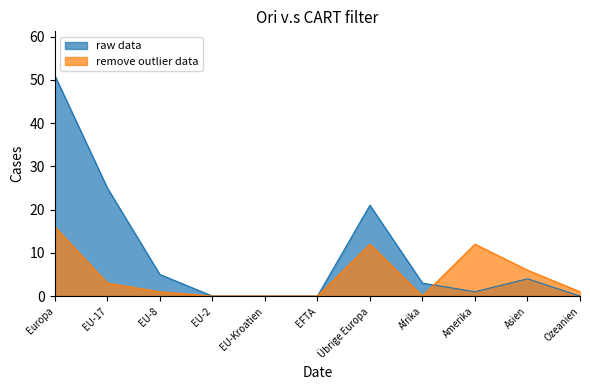

Which series has the widest spread of values?

raw data